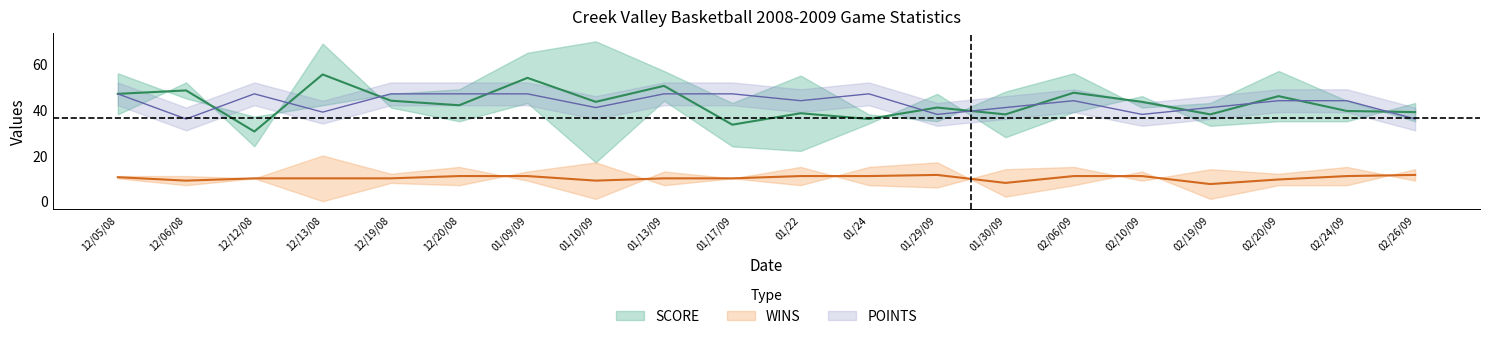

At which label does POINTS reach its minimum?

12/06/08